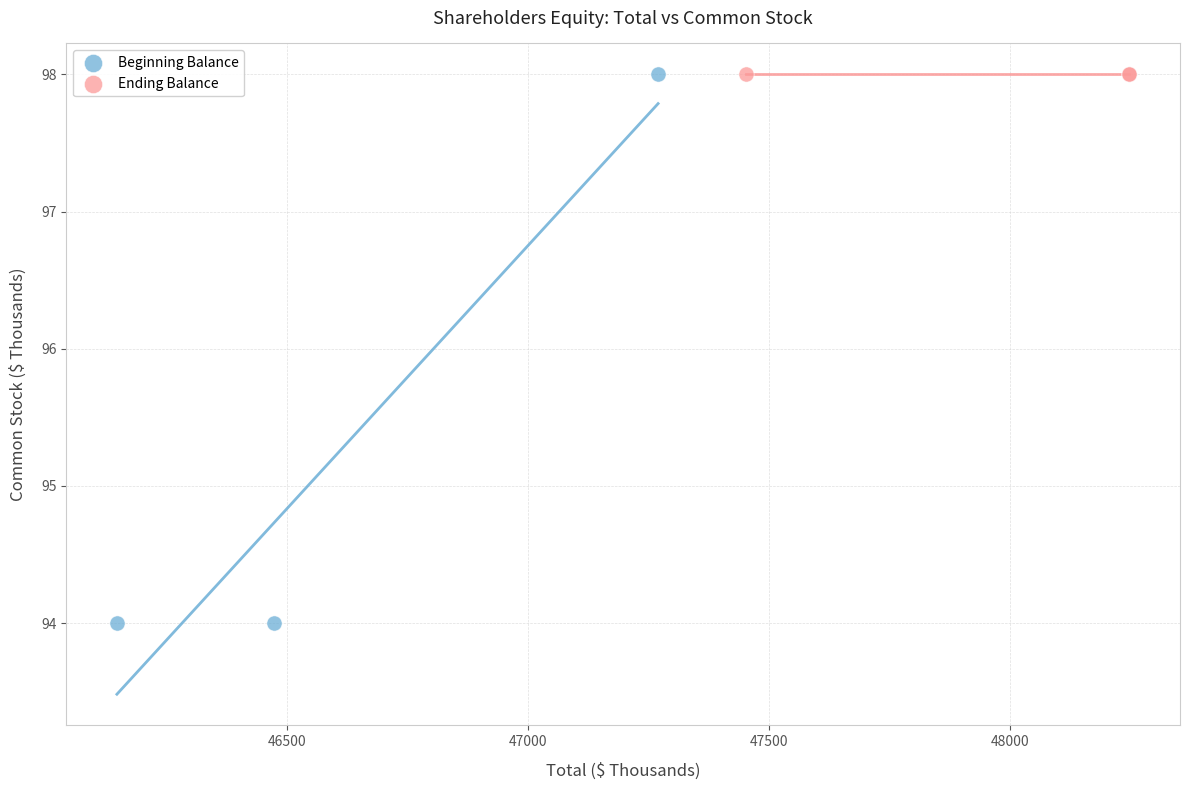

What are all the series names shown in the legend?

Beginning Balance, Ending Balance